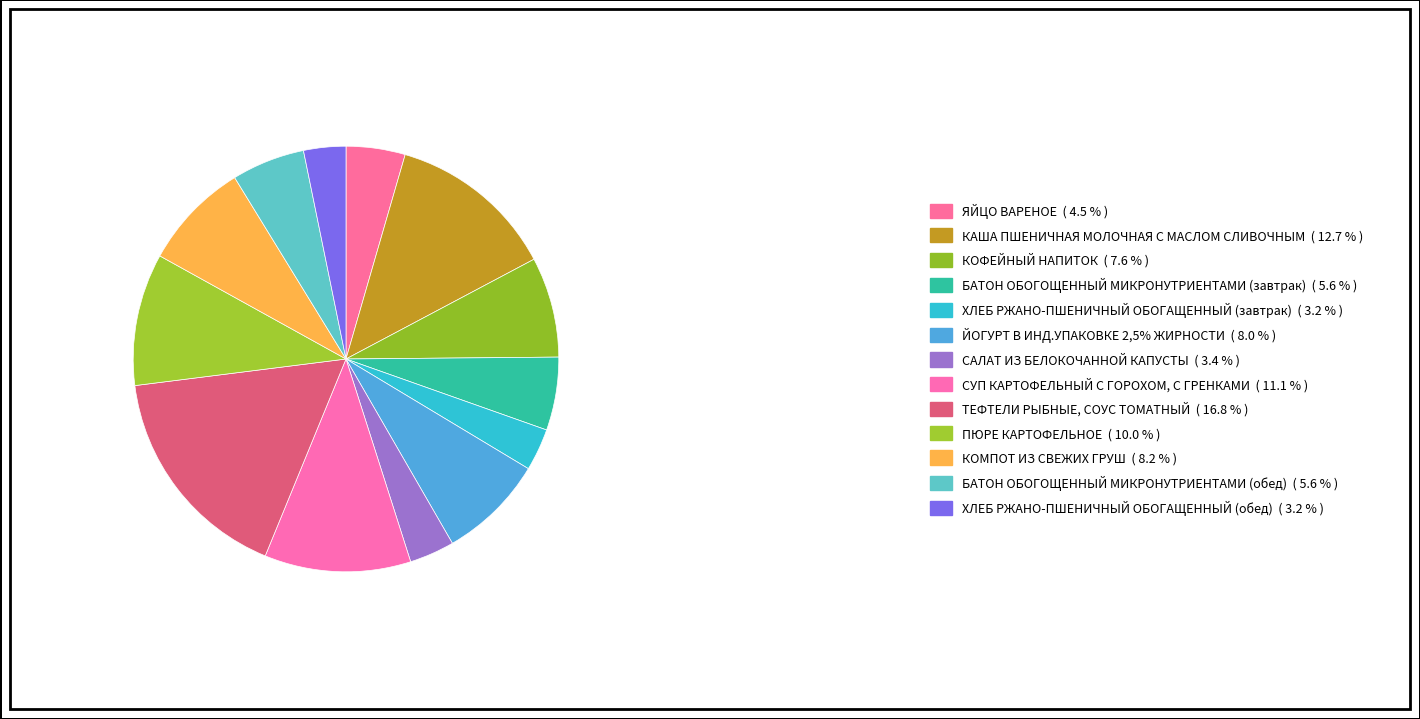

What is the smallest slice in the pie chart?

ХЛЕБ РЖАНО-ПШЕНИЧНЫЙ ОБОГАЩЕННЫЙ (завтрак)